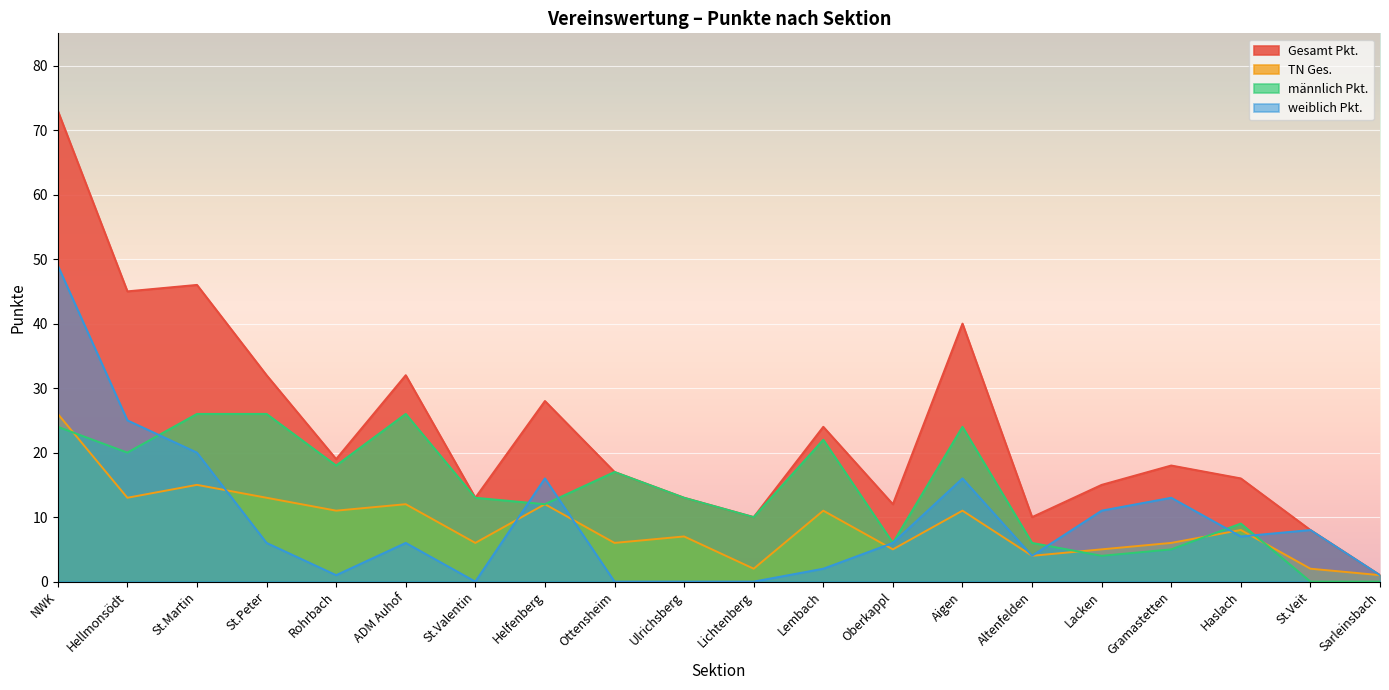

The value of männlich Pkt. at Haslach is 9. True or false?

True